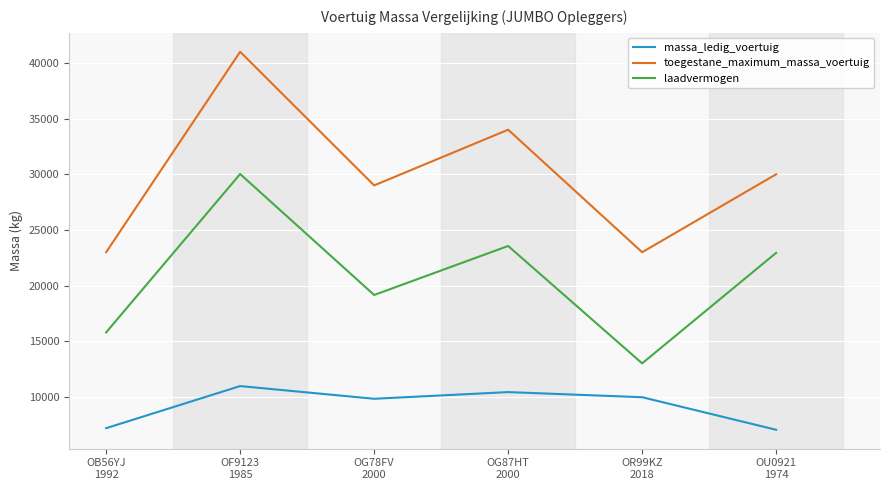

Does the chart display data point markers on the line(s)?

No